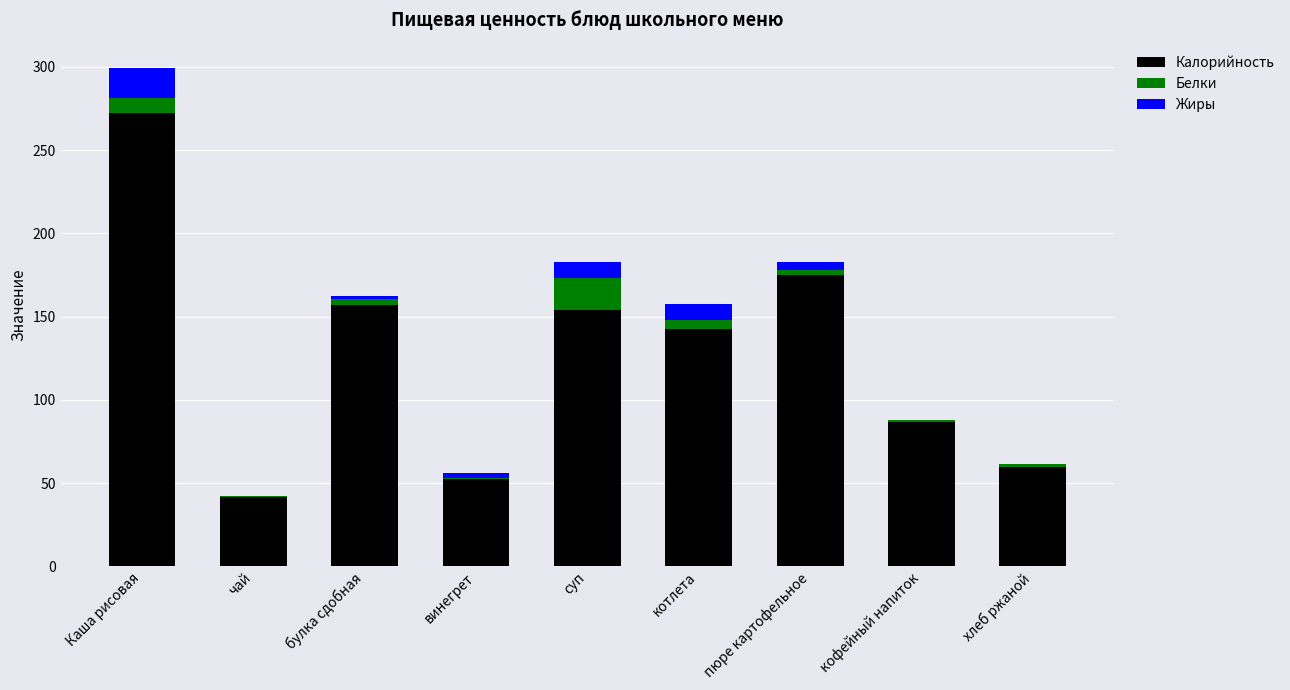

What is the approximate value of Калорийность at суп?

153.9